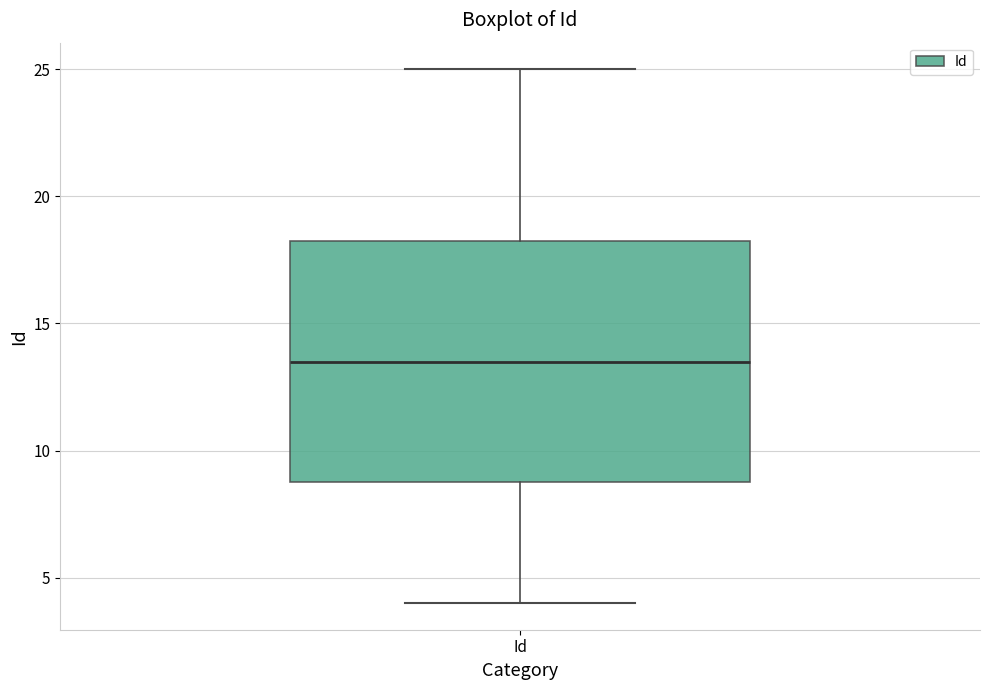

Where is the lower edge of the box for Id on the y-axis? The values are not printed on the chart, so give them approximately, as read against the axis.

9.0